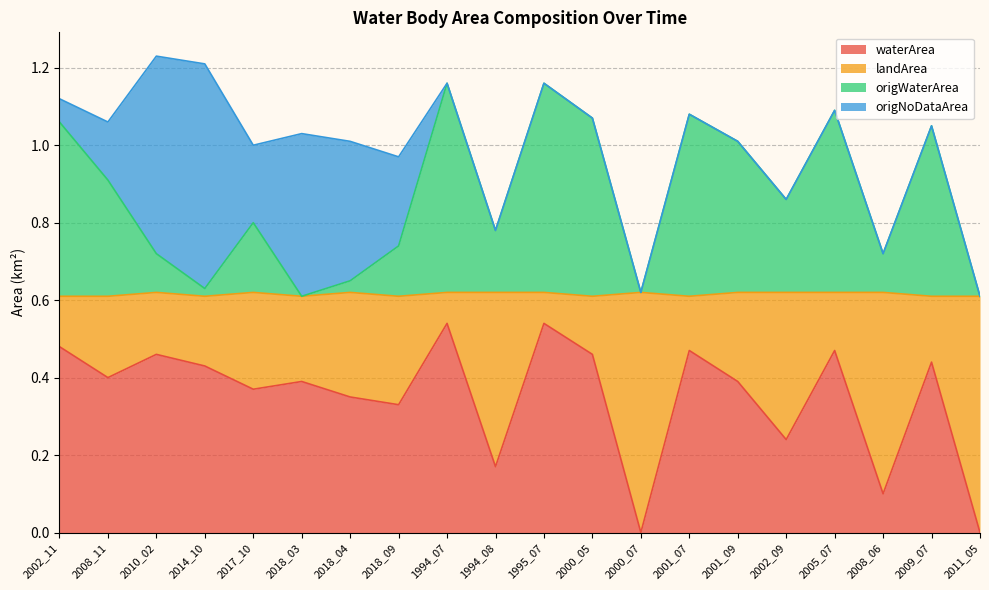

The value of waterArea at 2000_05 is 0.5. True or false?

True